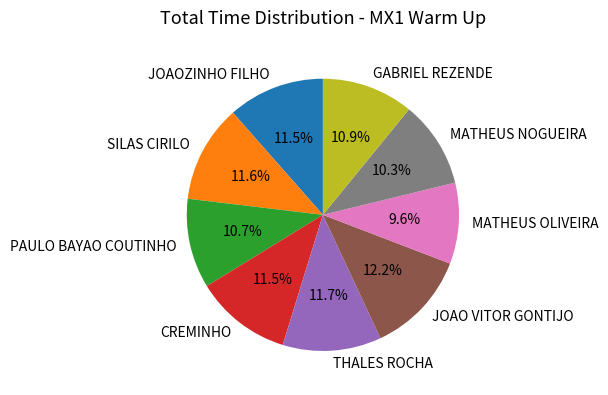

What is the ratio of the value at JOAOZINHO FILHO to the value at THALES ROCHA?

1.0